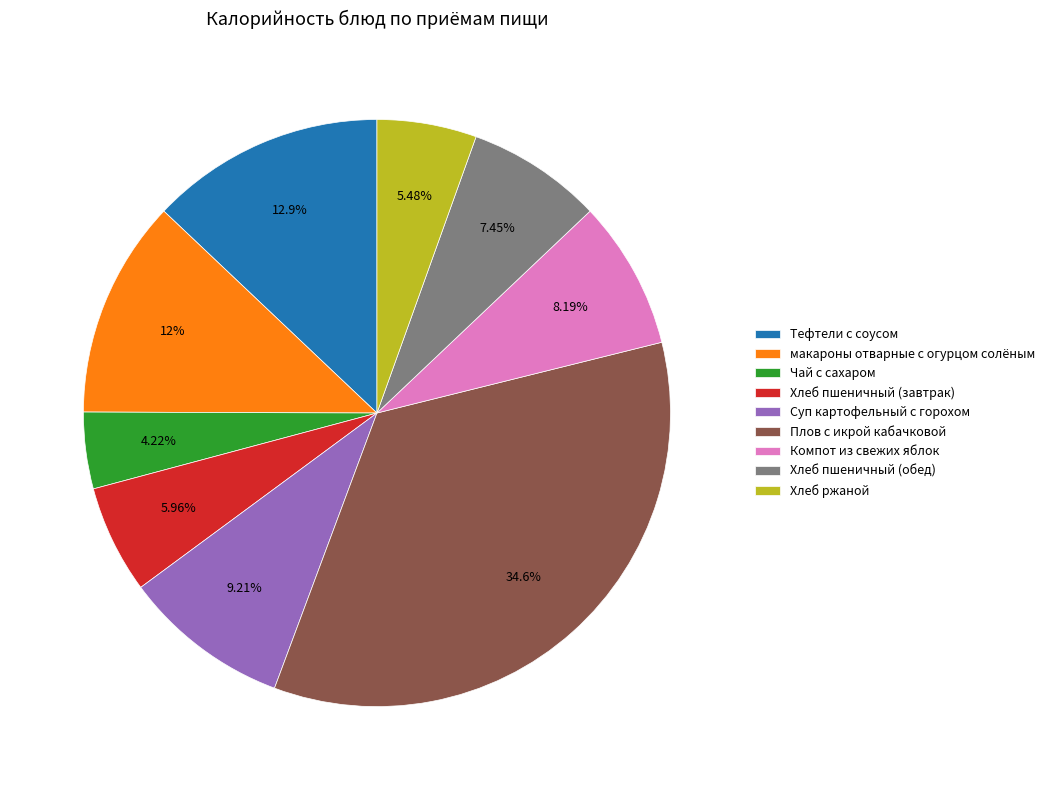

Is макароны отварные с огурцом солёным the majority of the pie?

No